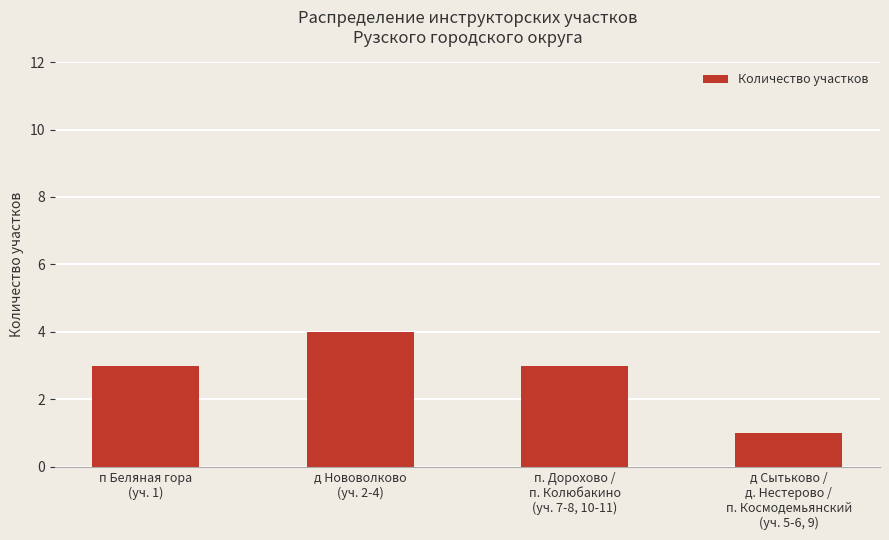

What is the average value?

3